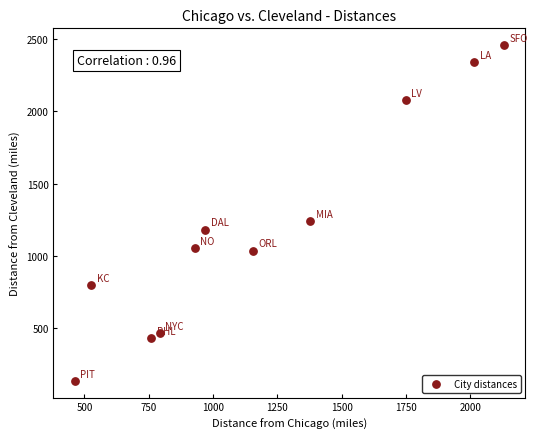

What is the average X value?

1170